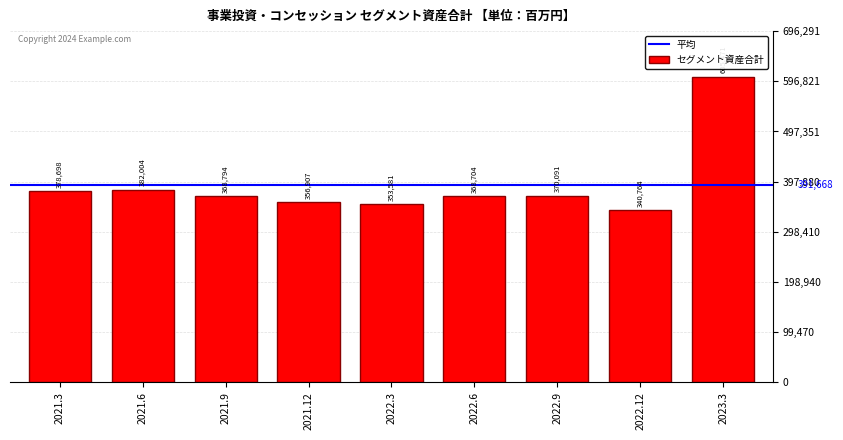

Reading left to right, extract all data points from this chart.

378698	382004	368794	356907	353581	368704	370091	340764	605471